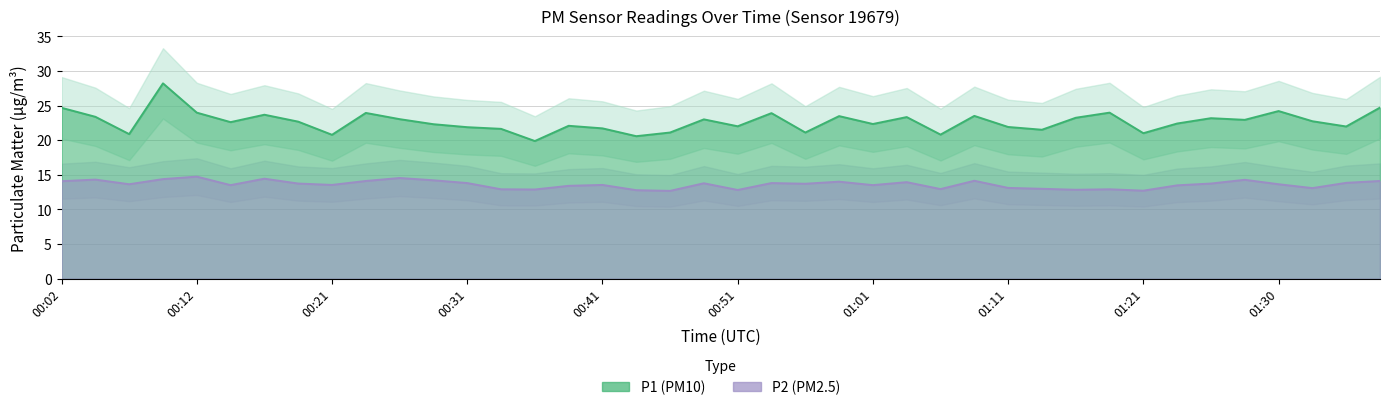

What are all the series names shown in the legend?

P1, P2